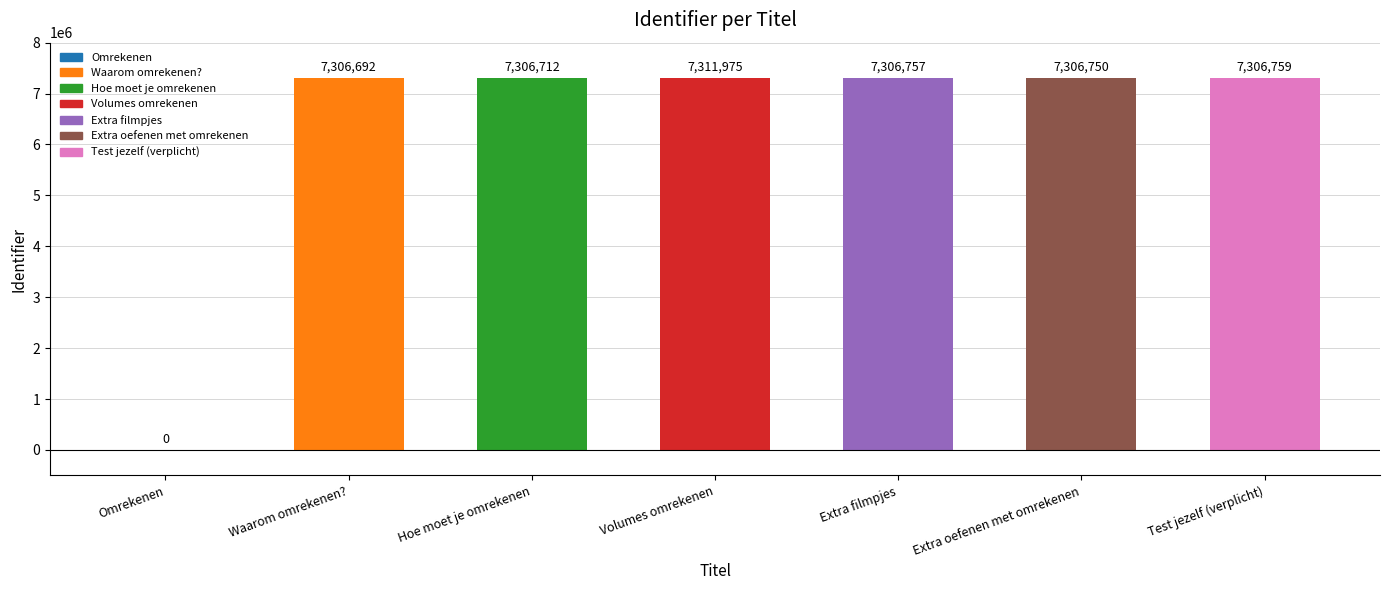

Approximately how many times larger is the value at Extra filmpjes compared to Extra oefenen met omrekenen?

1.0